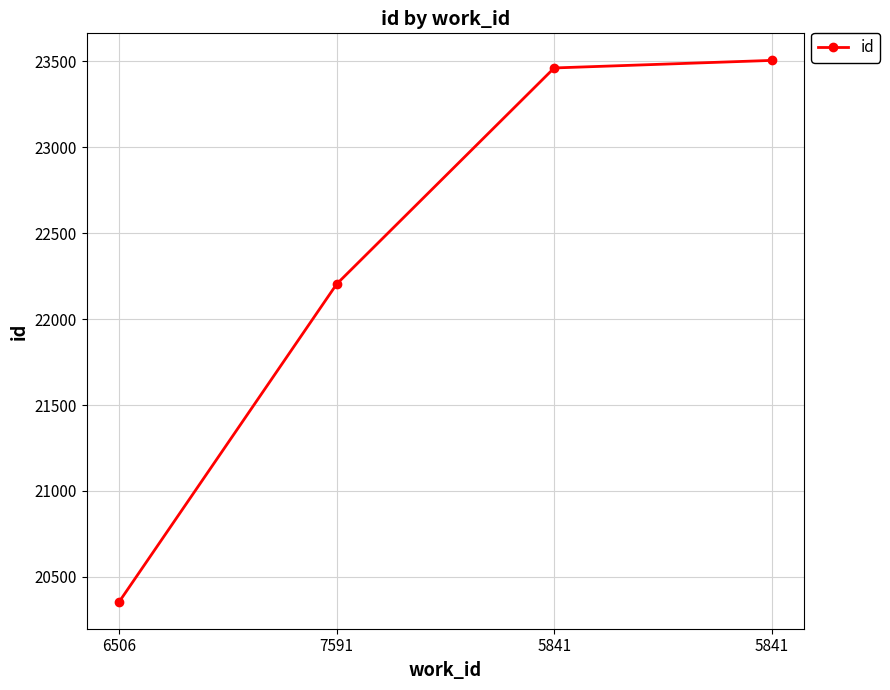

Reading right to left, list all the values displayed in this chart.

23505	23461	22204	20356